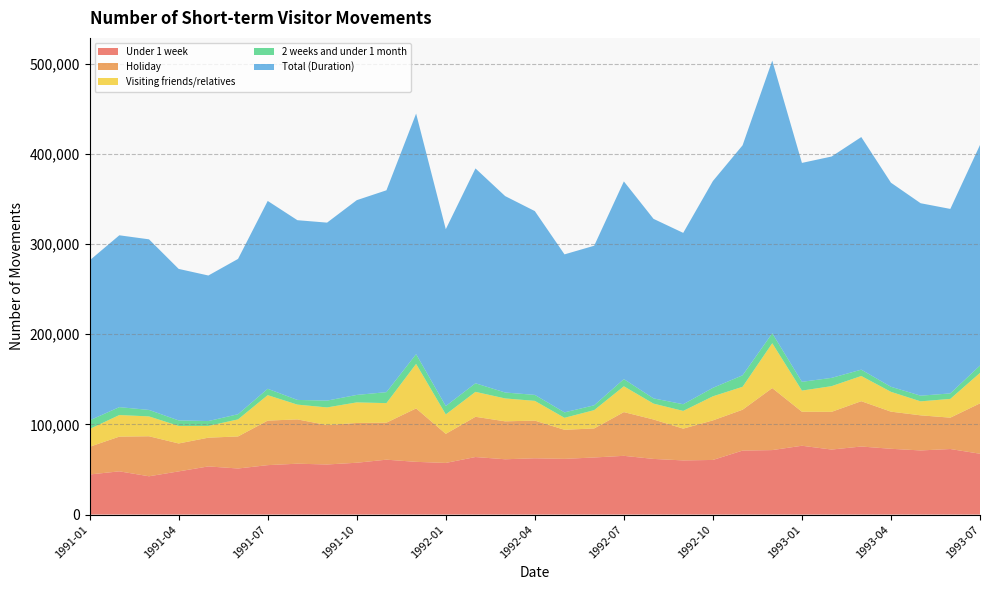

Reading left to right, extract all data points from this chart.

Under 1 week: 44470	47940	42460	47890	53400	51090	54820	56410	55550	57470	60870	58460	57260	63810	61330	62430	61780	63310	65140	61710	60060	60570	70960	71510	76320	72100	75470	72950	71120	72690	67460
Holiday: 30700	38500	44380	30960	31870	35540	49390	49130	43670	44110	41030	59260	32260	44620	42060	41770	32240	32210	48490	43730	35250	43870	45300	68770	37710	41820	50260	41180	38930	34780	55880
Visiting friends/relatives: 19730	23950	22030	19440	13050	18930	28230	16390	19610	22830	21680	49370	21540	27650	25400	21880	13300	20300	28620	17600	19640	26700	25440	49730	23470	28490	27950	21980	15510	20820	33750
2 weeks and under 1 month: 9580	8740	7170	6130	5380	5720	7050	5200	7550	8270	12160	10810	9300	9520	6580	6630	6000	5360	7960	5800	7400	9390	12740	11020	9710	9180	7010	5580	6280	6080	8160
Total (Duration): 177410	190570	189180	168000	161400	172230	208310	199310	197360	215970	223860	266750	196090	238250	217800	203830	175220	176940	219260	199080	190020	229320	255040	302400	242760	245460	257950	226320	213410	204580	244620